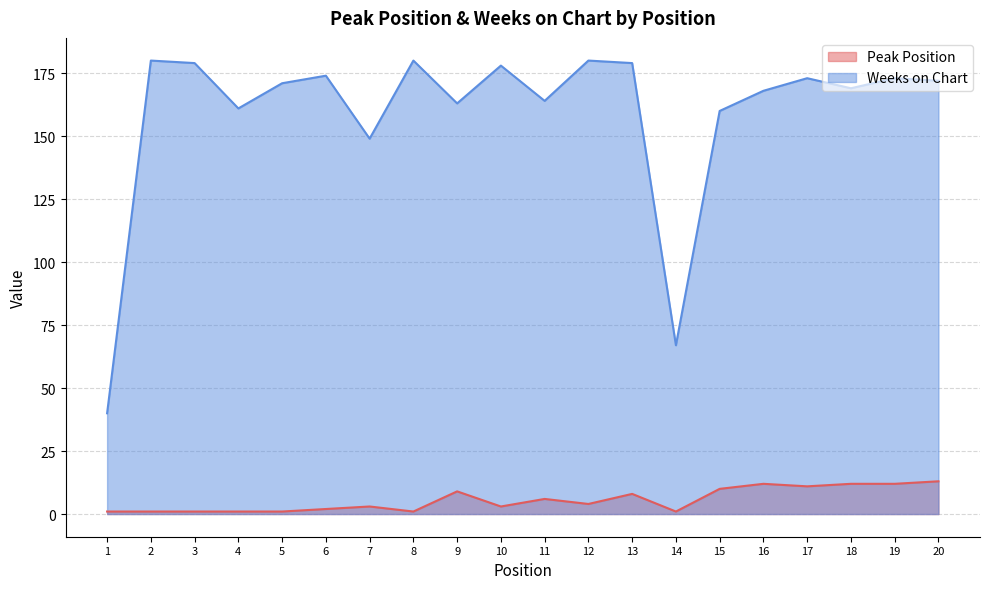

How many interior local valleys does the Weeks on Chart series have?

6